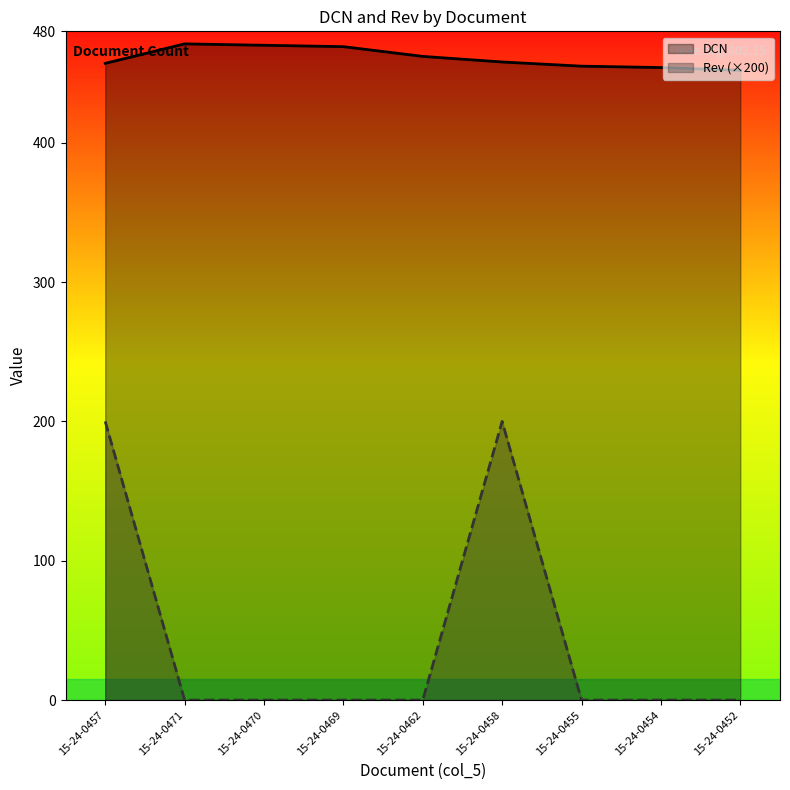

What is the label of the 4th point from the right?

15-24-0458